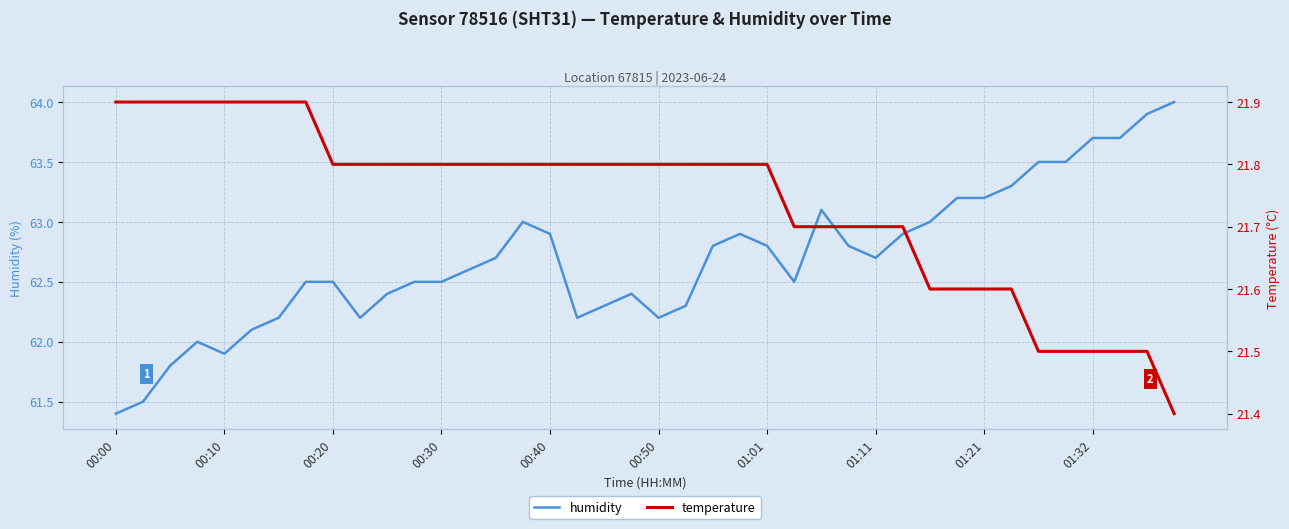

What is the sum of all temperature values?

869.6